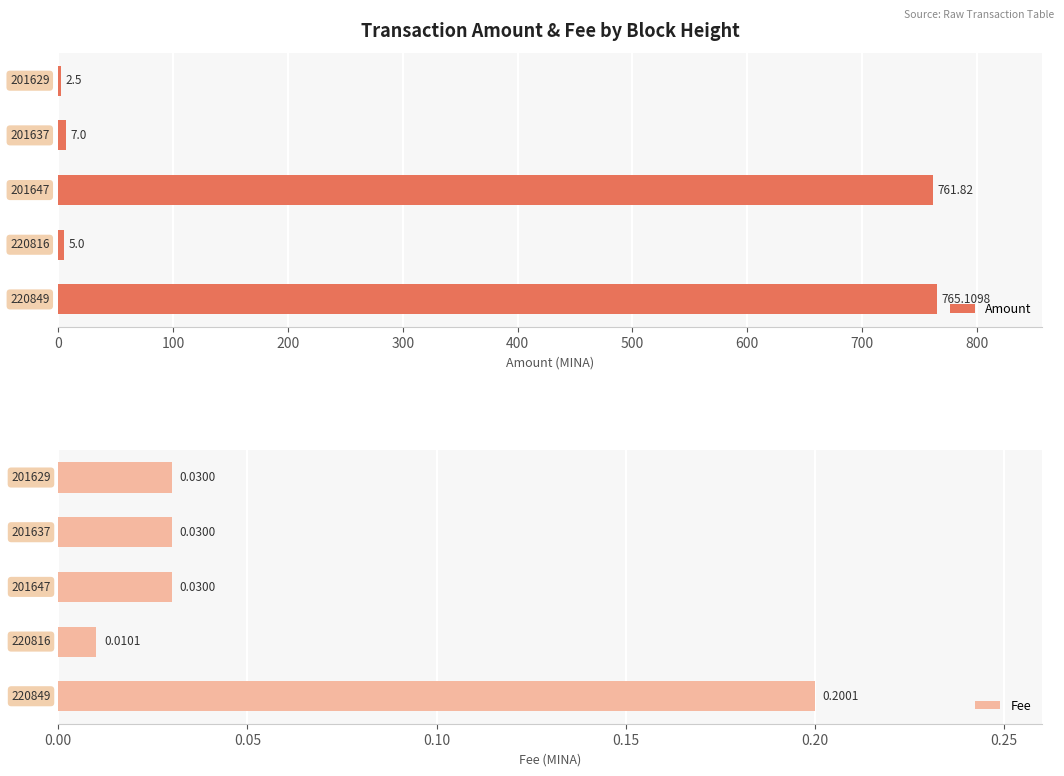

Is the value of Fee at 400 greater than the value of Amount at 400?

No